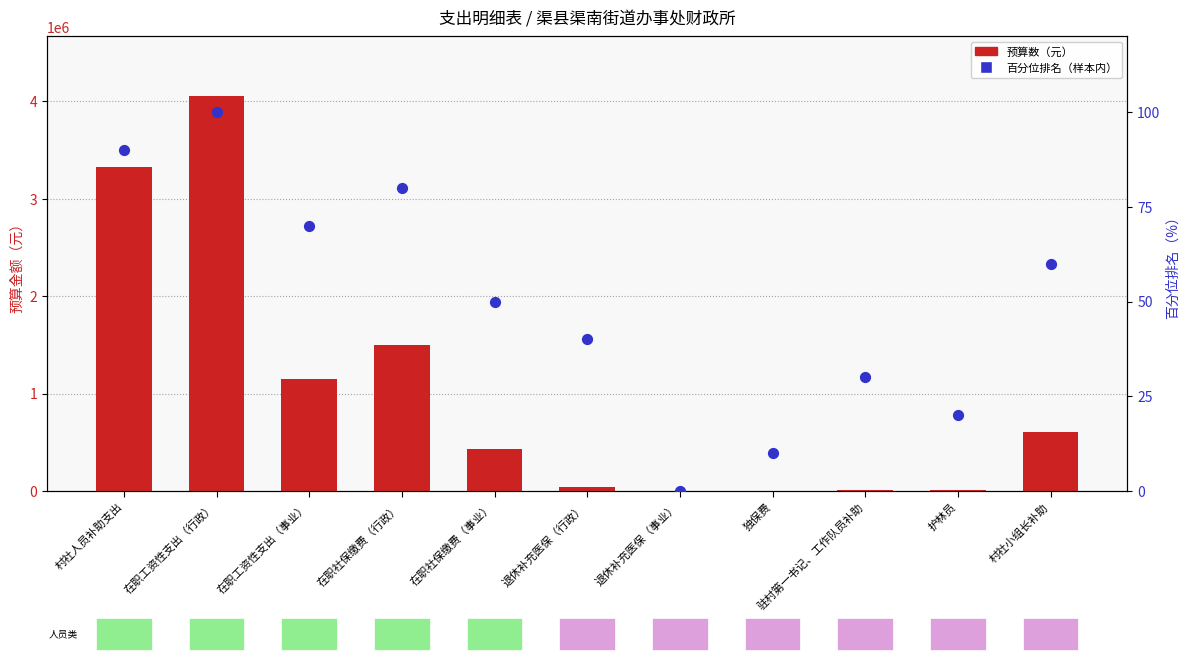

At how many categories does at least one series exceed 3345197?

1